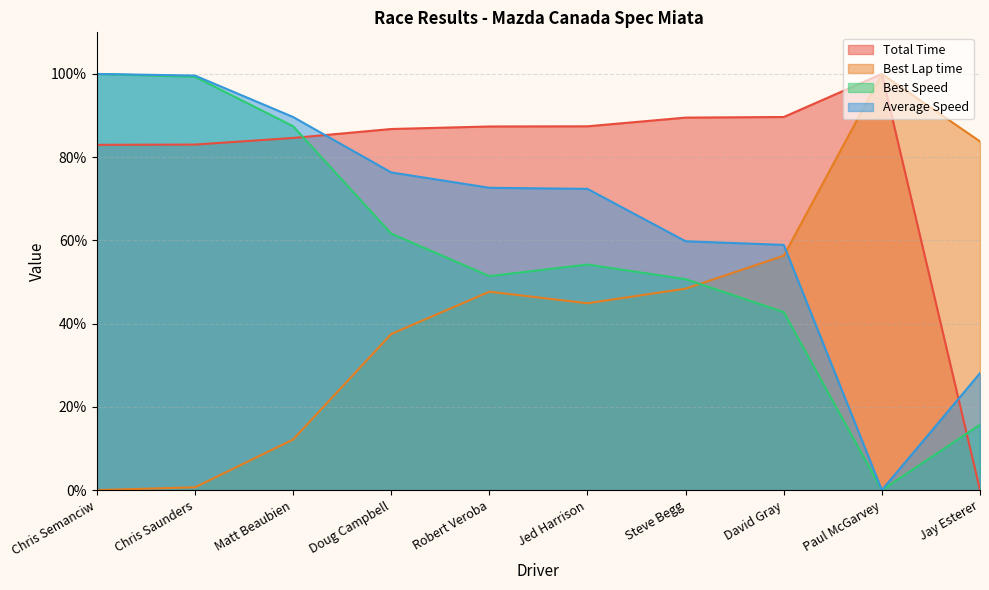

The value of Best Lap time at David Gray is 14.5. True or false?

False